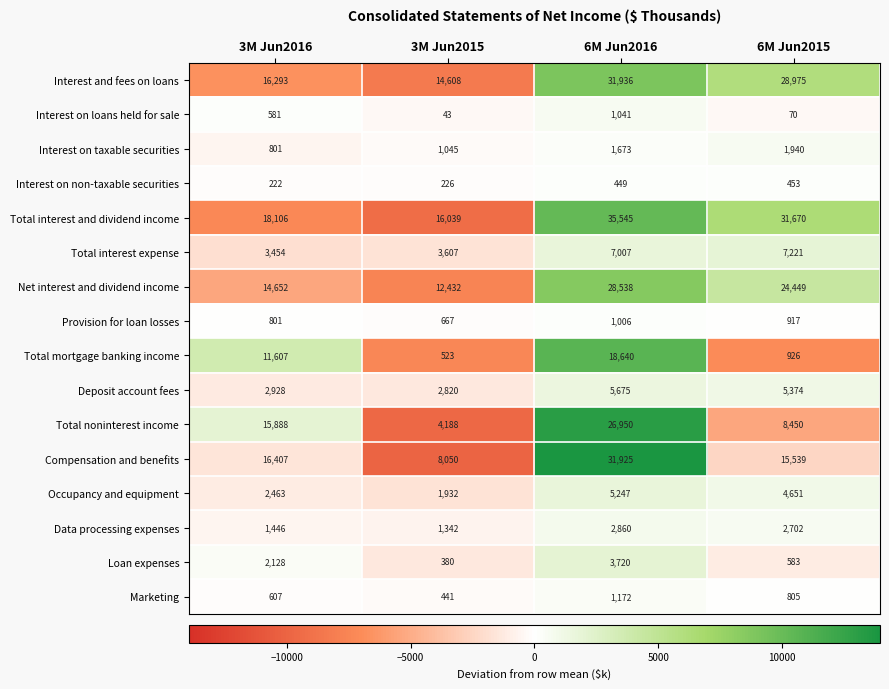

The Total noninterest income series shows 7500 at 3M Jun2015. True or false?

False